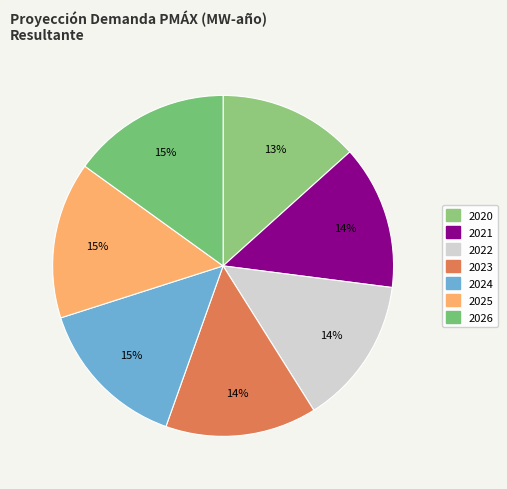

Count the number of slices in the pie.

7